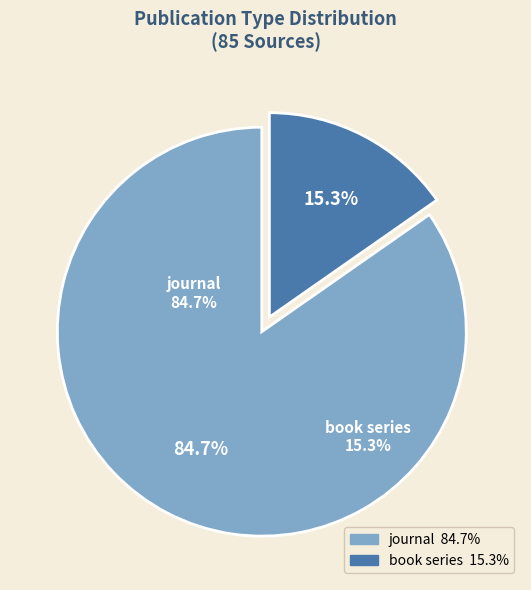

The journal slice represents 85% of the pie. True or false?

True